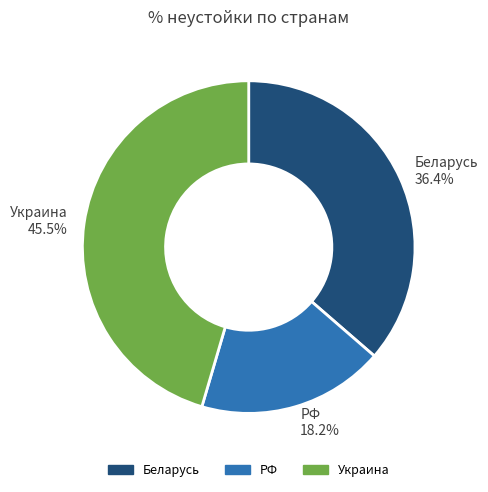

To the nearest percent, what is the difference between the largest and smallest slice percentages?

27%